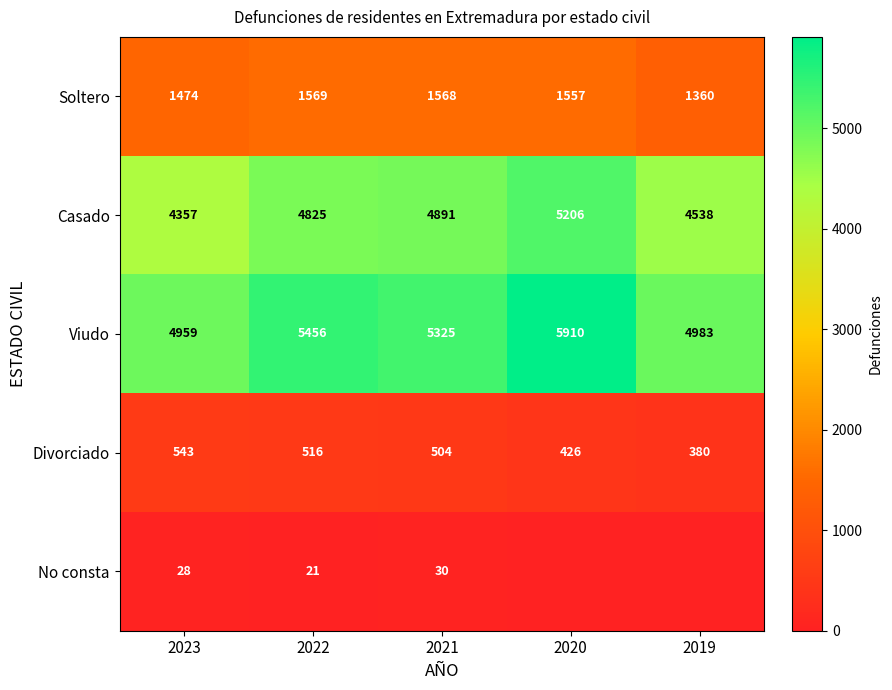

Where does the Soltero series first go above 1557?

2022